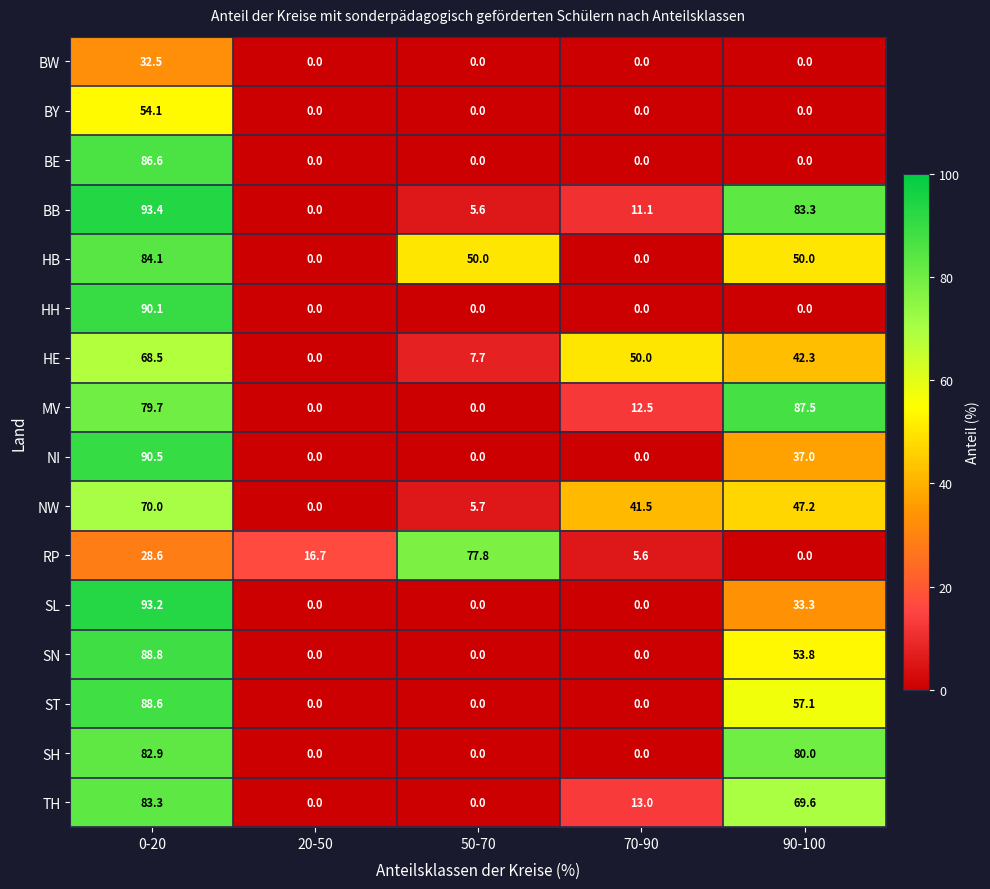

Which series changed the most between 50-70 and 70-90?

RP